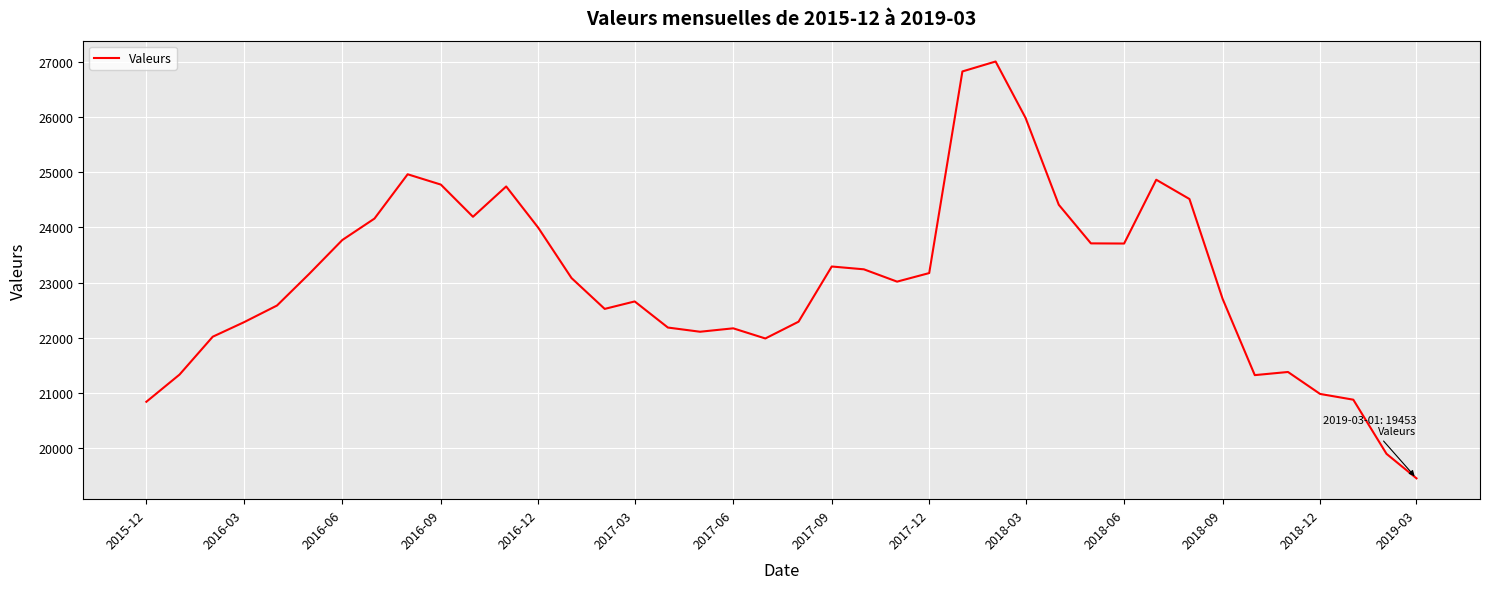

What is the minimum value shown in the chart?

19453